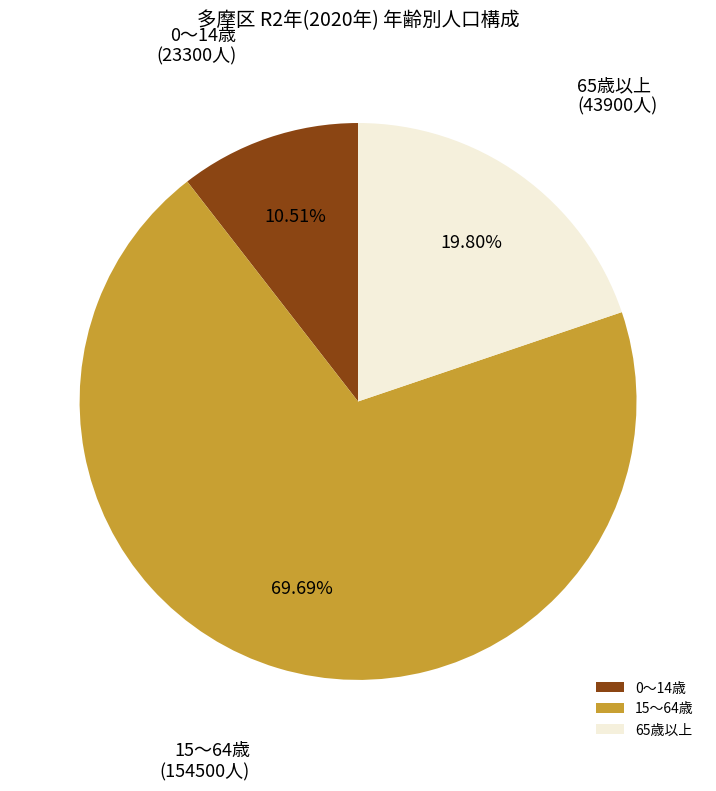

Approximately how many times larger is the value at 65歳以上 compared to 15～64歳?

0.3